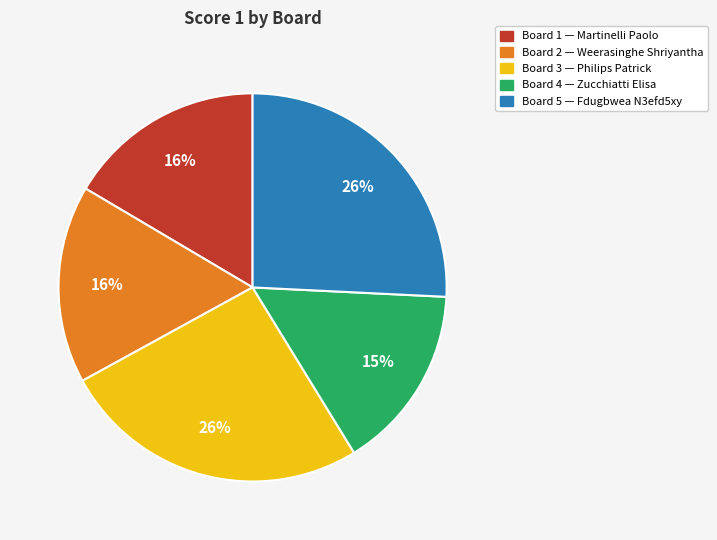

Is there a majority slice in this chart?

No